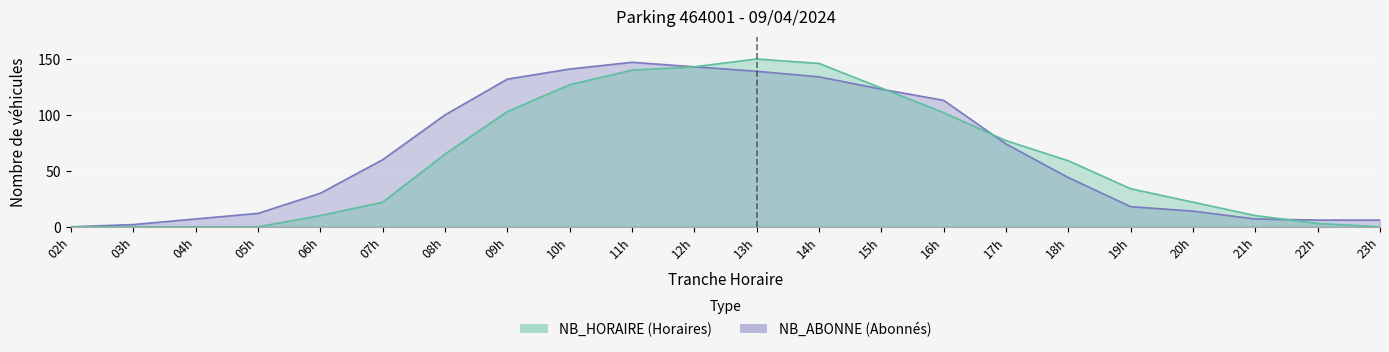

Does the chart display data point markers on the line(s)?

No